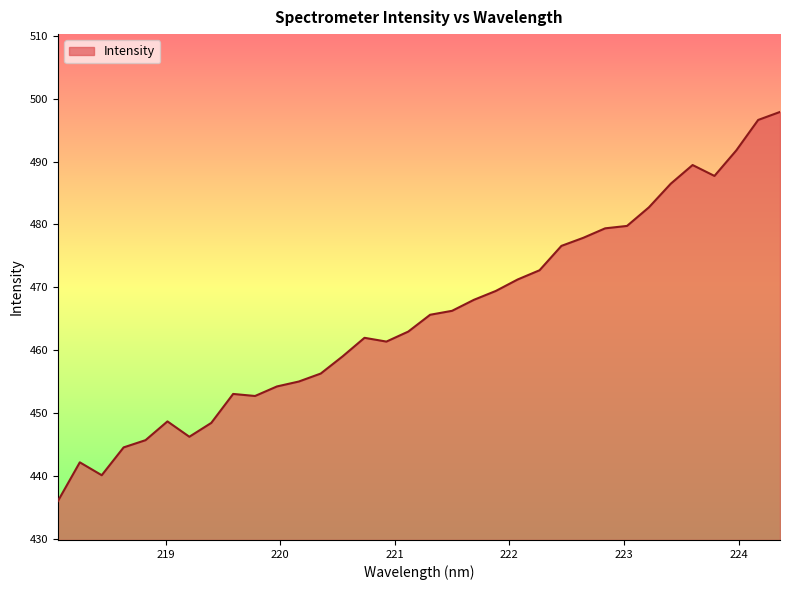

What is the difference between the maximum and minimum values?

61.9